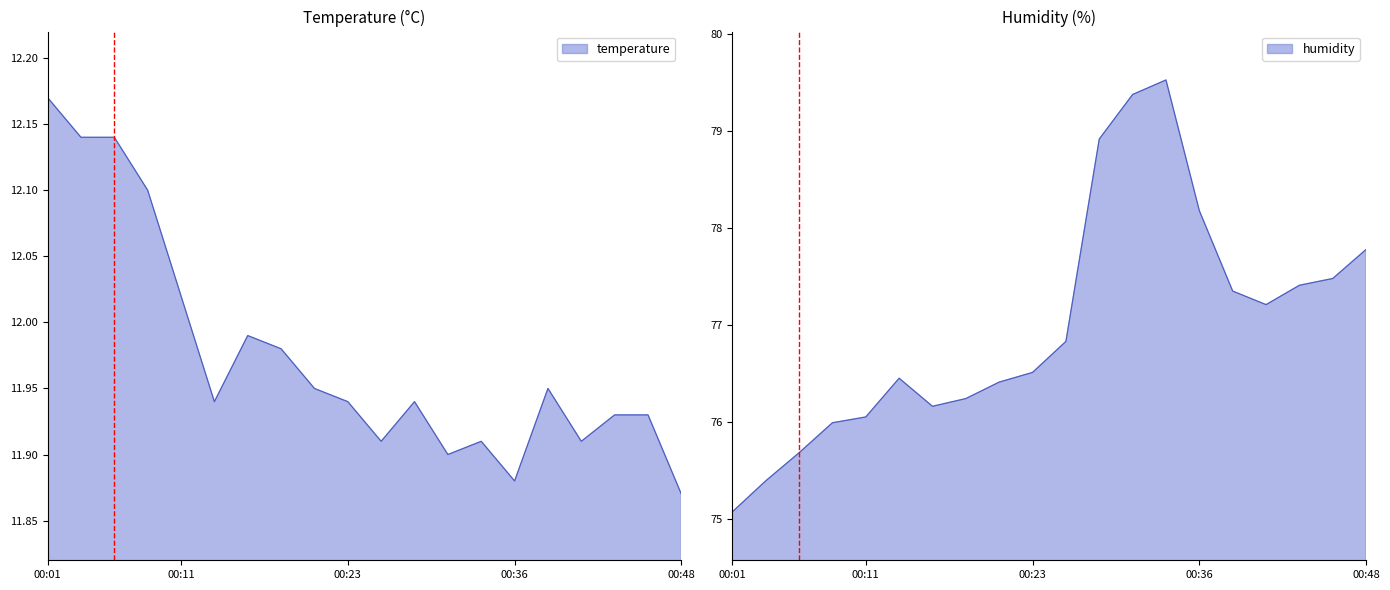

What is the average value of the humidity series?

77.0